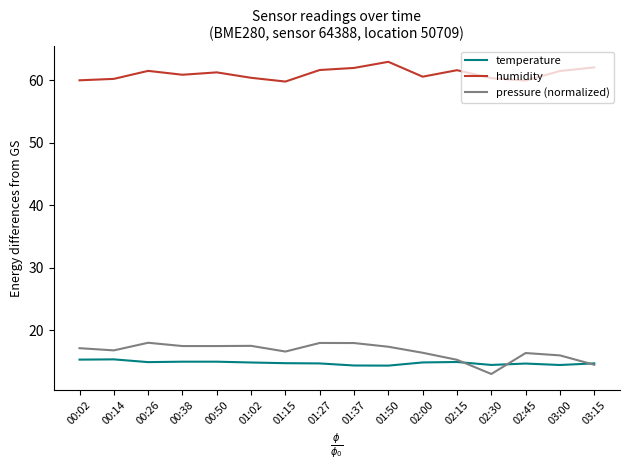

At which label does pressure (normalized) first exceed 17?

00:02